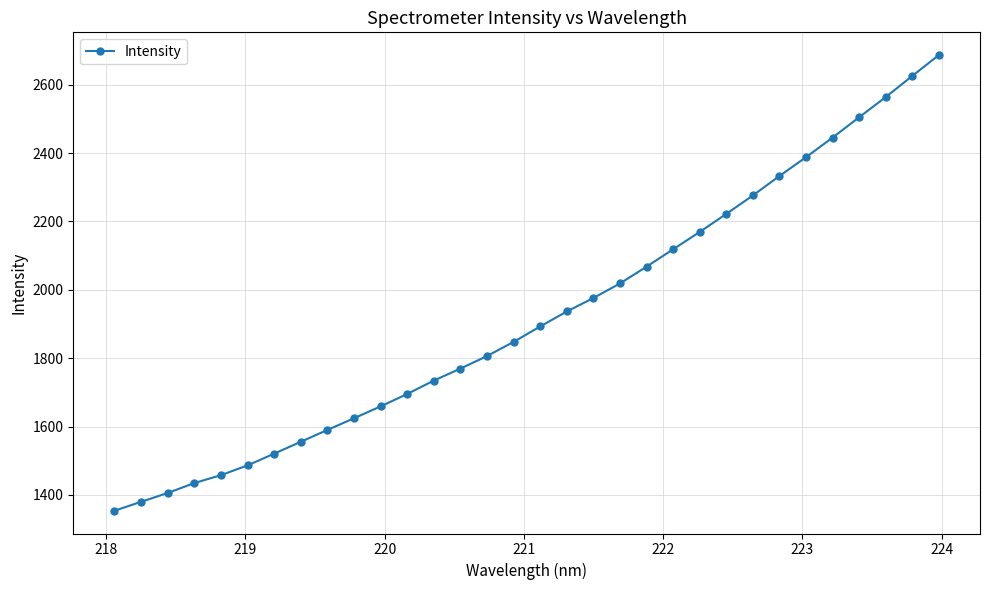

How many data points does each series have?

32